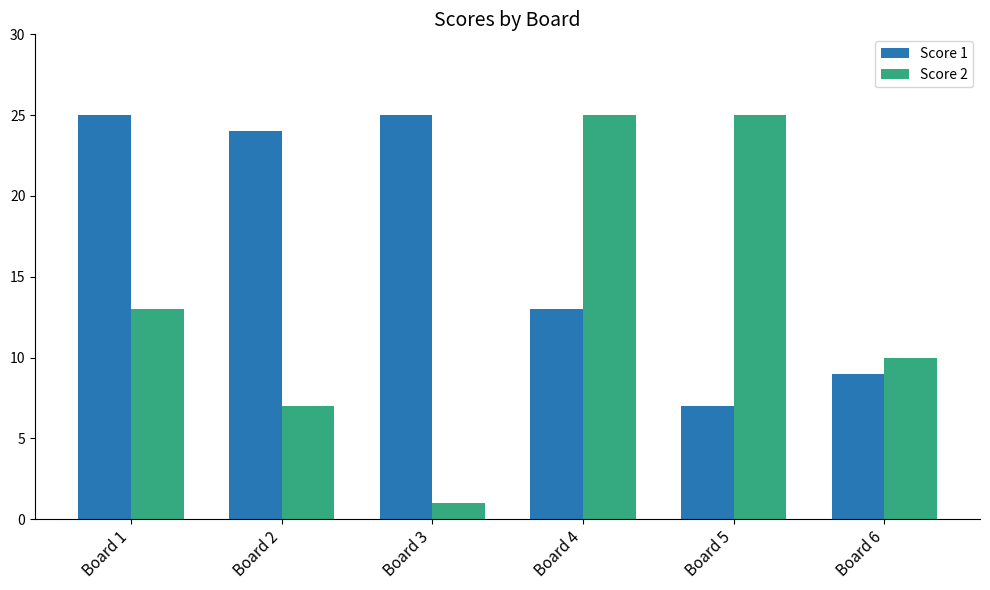

True or false: Score 2 has a value of 36 at Board 5.

False